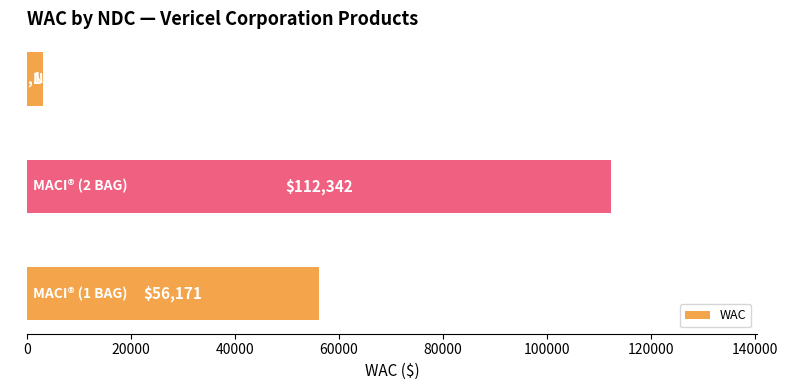

What is the difference between the maximum and second lowest values?

56171